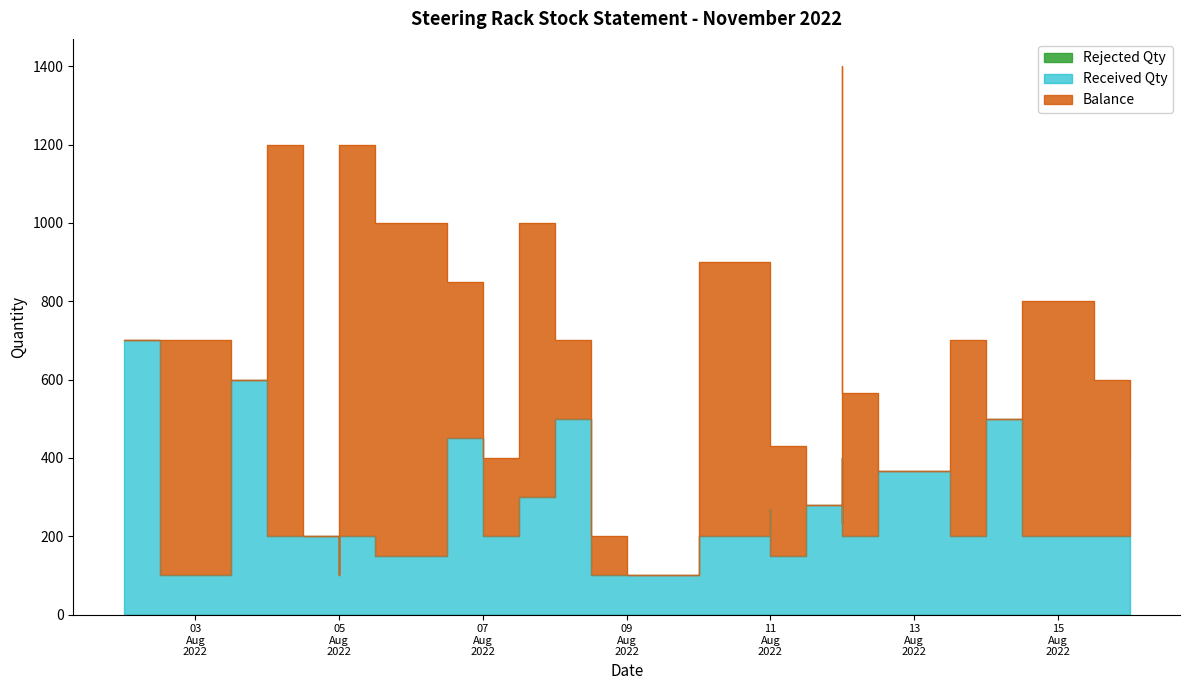

Is the value of Rejected Qty at 11 greater than the value of Balance at 8?

No